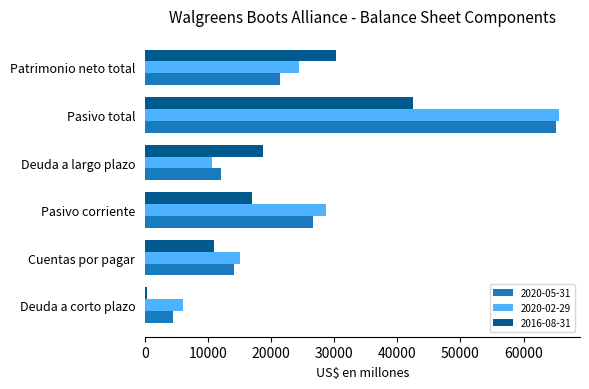

At which label is 2016-08-31 closest to 21365?

Deuda a largo plazo